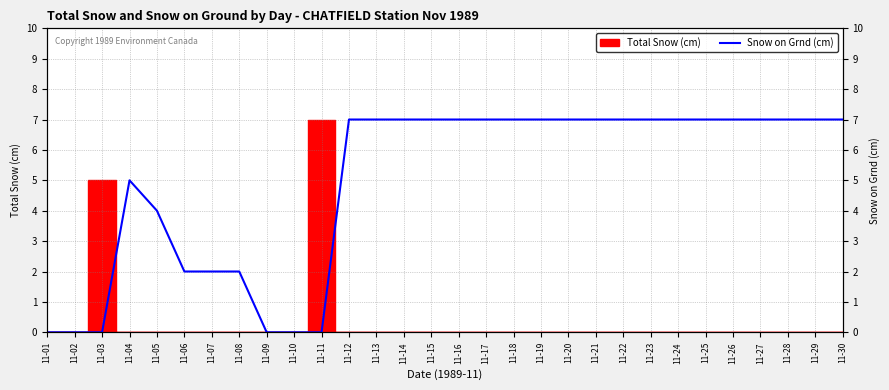

List the labels in order of value, largest first.

11-12, 11-13, 11-14, 11-15, 11-16, 11-17, 11-18, 11-19, 11-20, 11-21, 11-22, 11-23, 11-24, 11-25, 11-26, 11-27, 11-28, 11-29, 11-30, 11-04, 11-05, 11-06, 11-07, 11-08, 11-01, 11-02, 11-03, 11-09, 11-10, 11-11